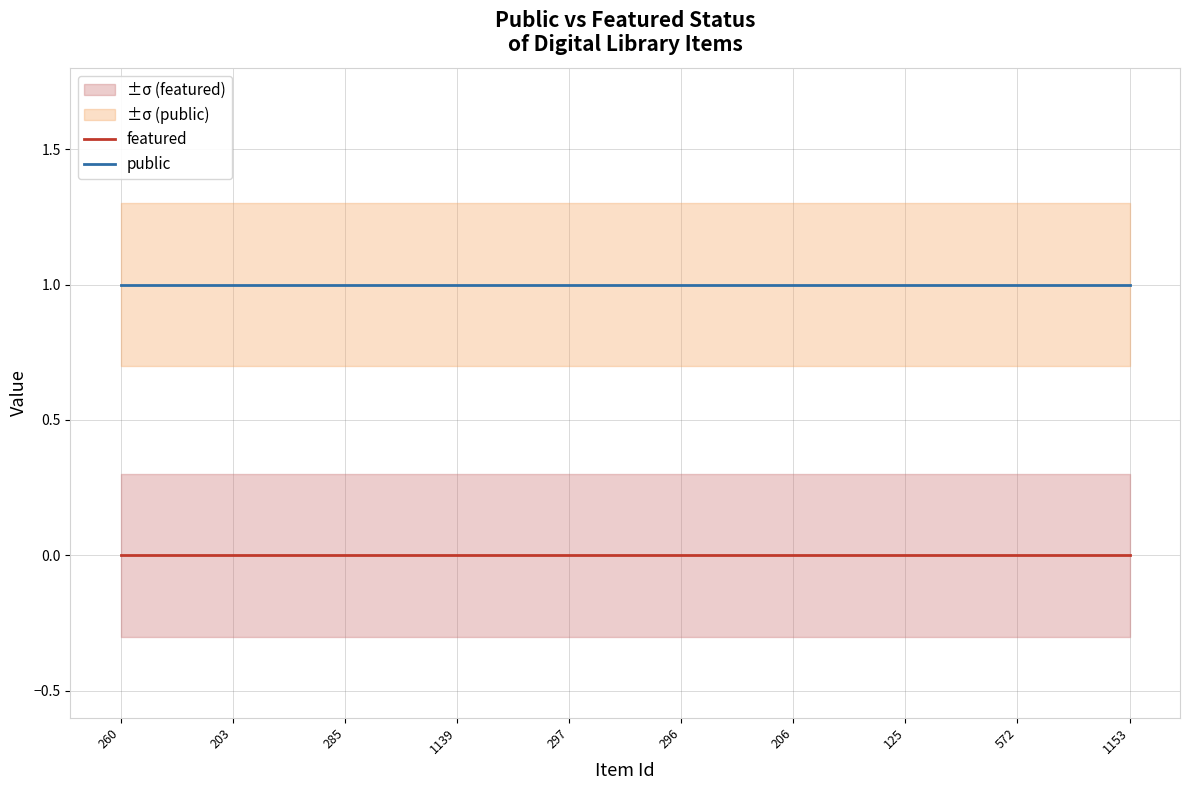

What is the label of the 10th point from the left?

1153